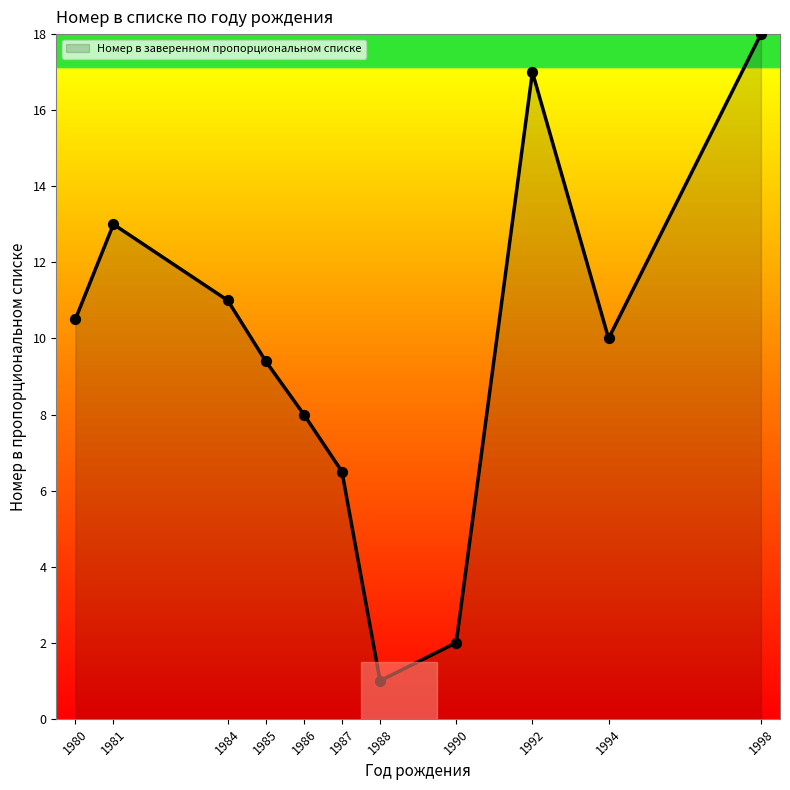

What is the change in value from 1981 to 1985?

-3.6